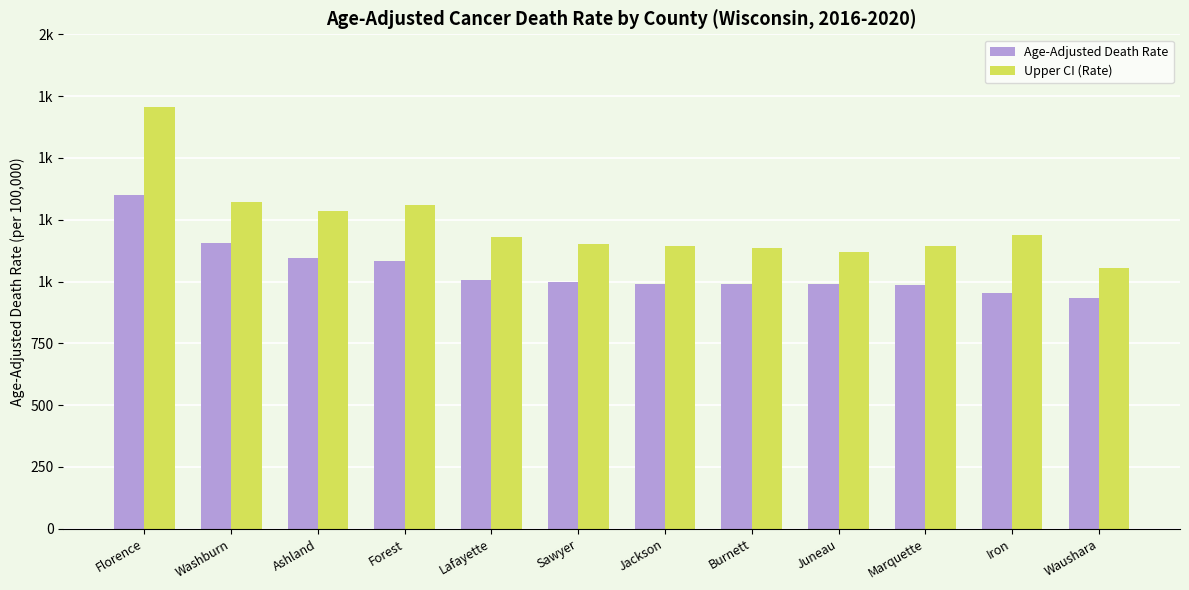

What are all the series names shown in the legend?

Age-Adjusted Death Rate, Upper CI (Rate)